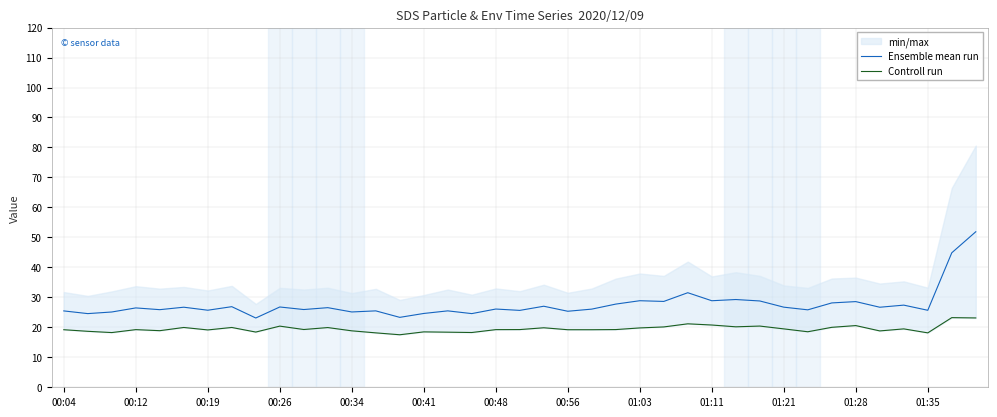

What is the minimum value for Ensemble mean run?

23.1